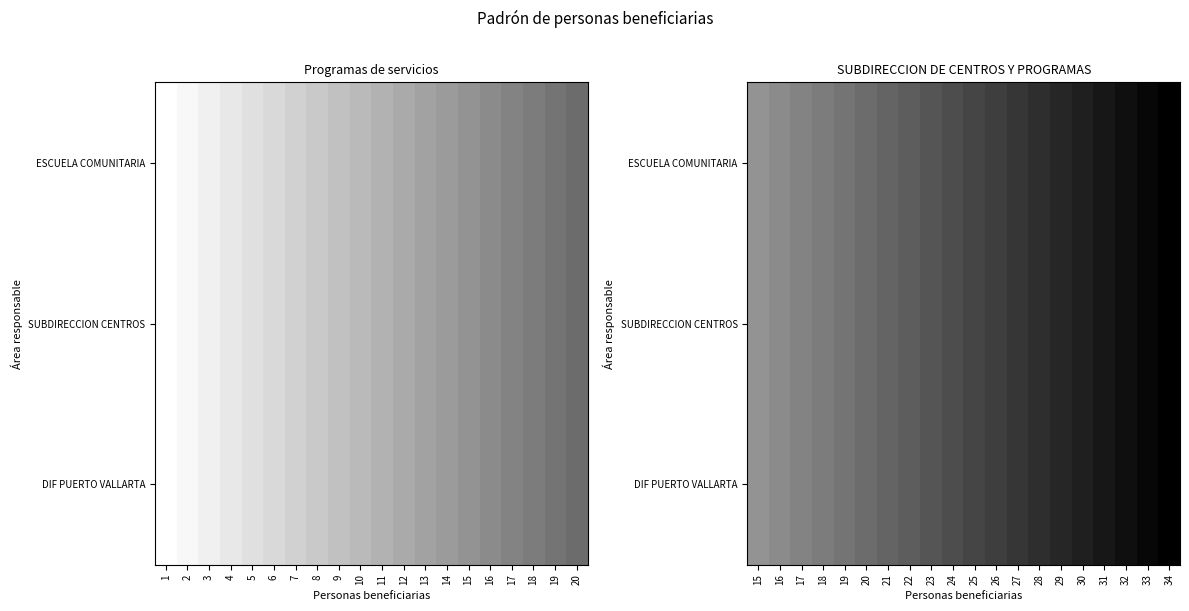

Is it true that ESCUELA COMUNITARIA equals 26 at 16?

False